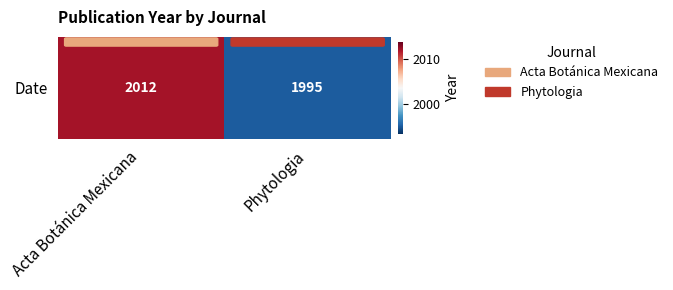

What is the approximate value at Phytologia, to the nearest 5?

1995